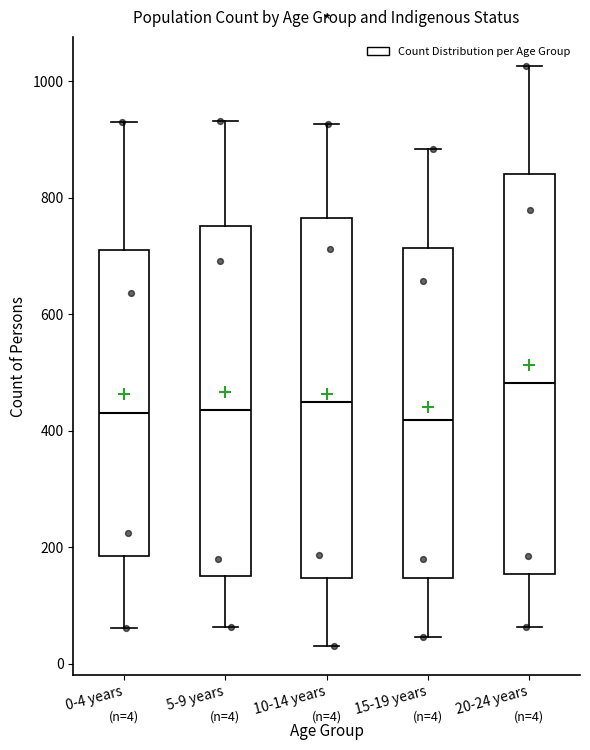

Which box is the tallest, from its lower edge to its upper edge?

20-24 years